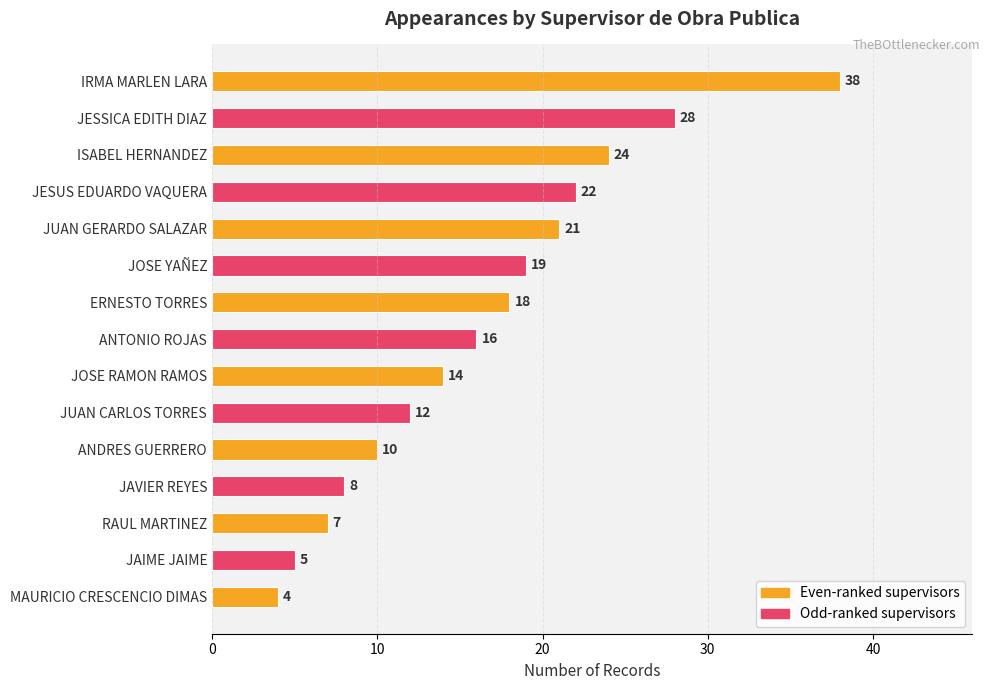

How many values are below 16?

7